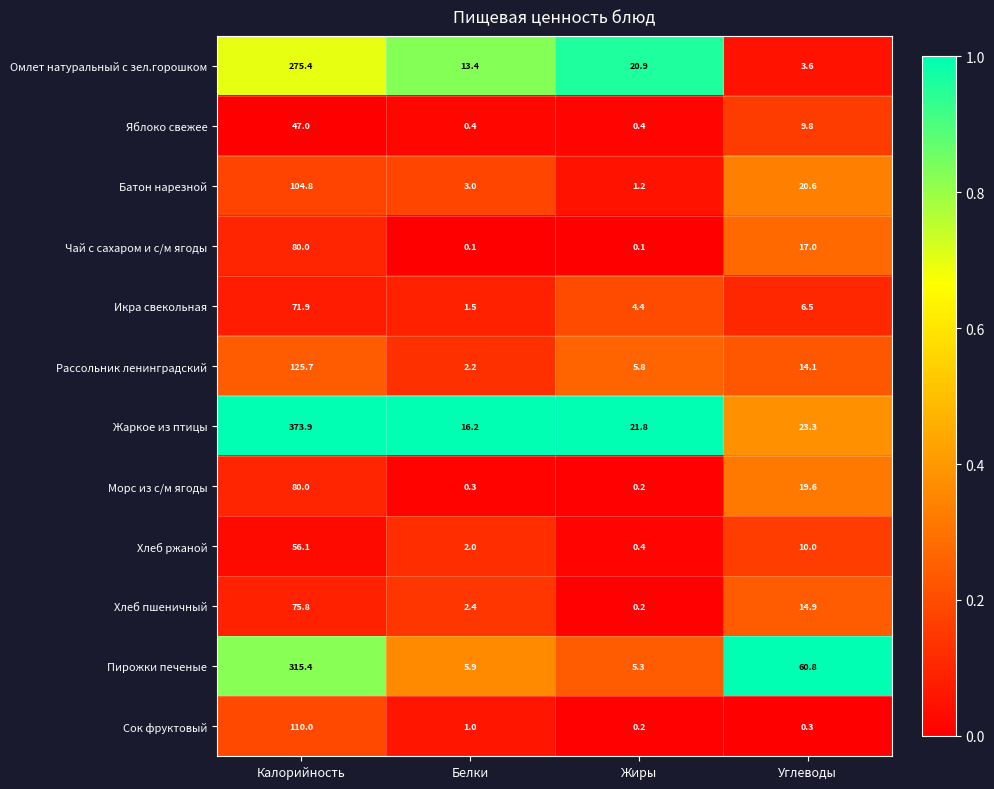

Which series has the largest total across all categories?

Жаркое из птицы